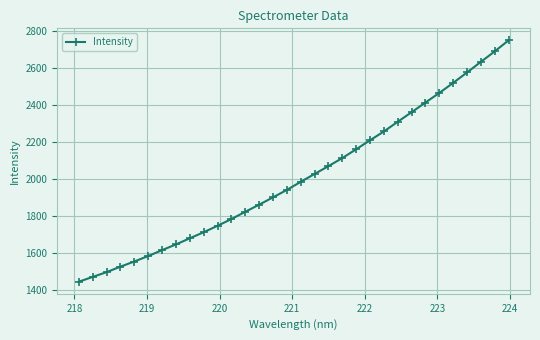

True or false: the data has more than 2 interior local peaks.

False